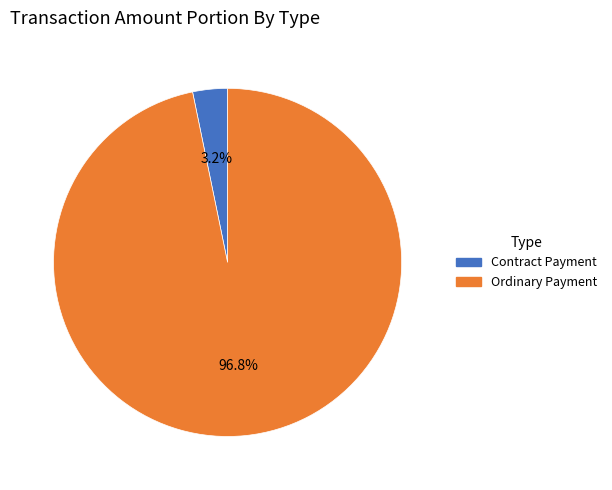

What is the smallest slice in the pie chart?

Contract Payment